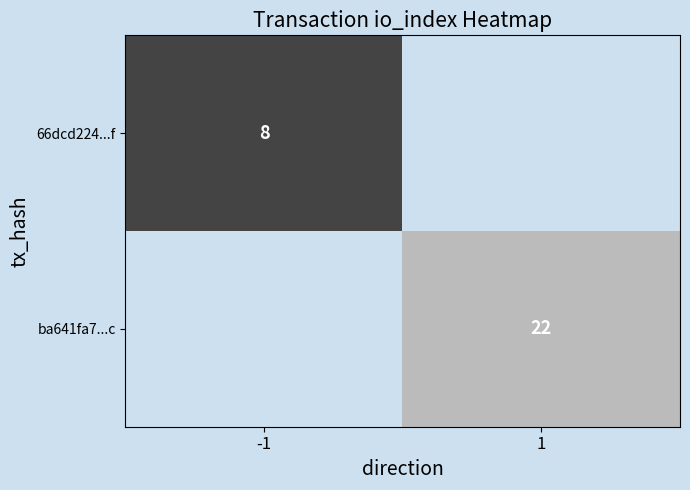

Is it true that ba641fa7...c equals 7.2 at 1?

False